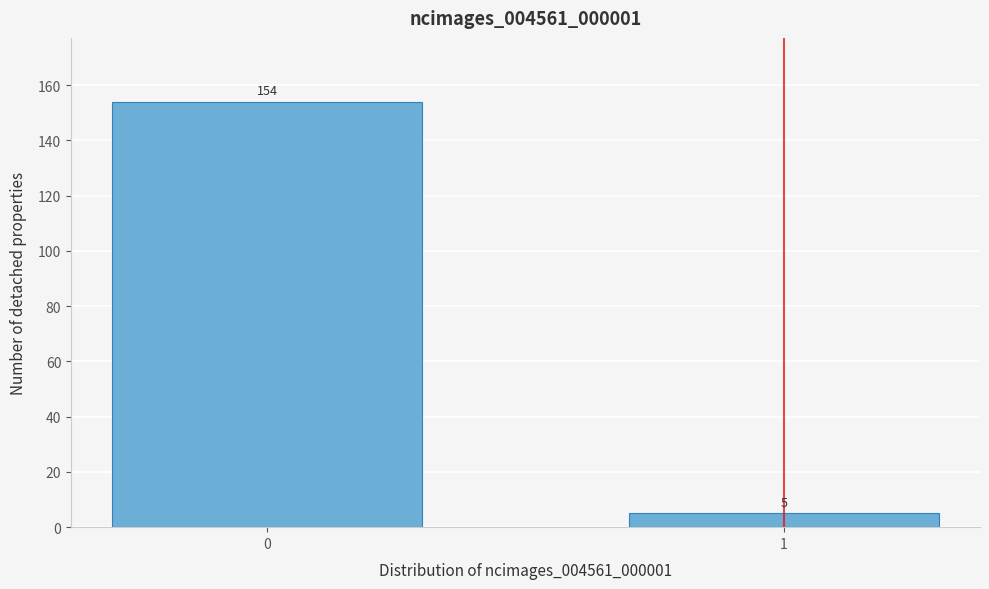

Reading left to right, what are all the values shown in this chart?

0=154	1=5